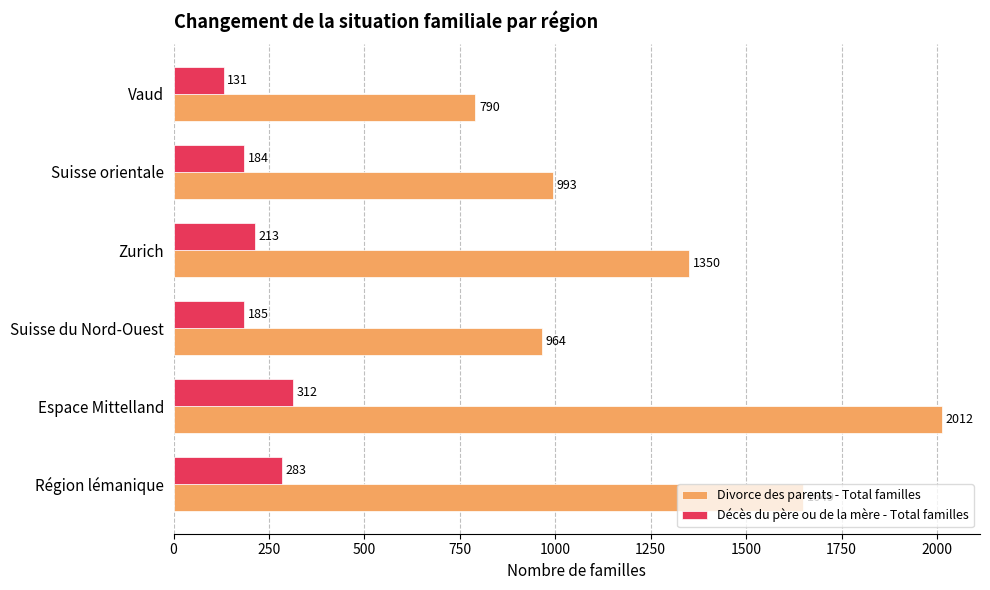

List the labels in order of Divorce des parents - Total familles value, smallest first.

Vaud, Suisse du Nord-Ouest, Suisse orientale, Zurich, Région lémanique, Espace Mittelland